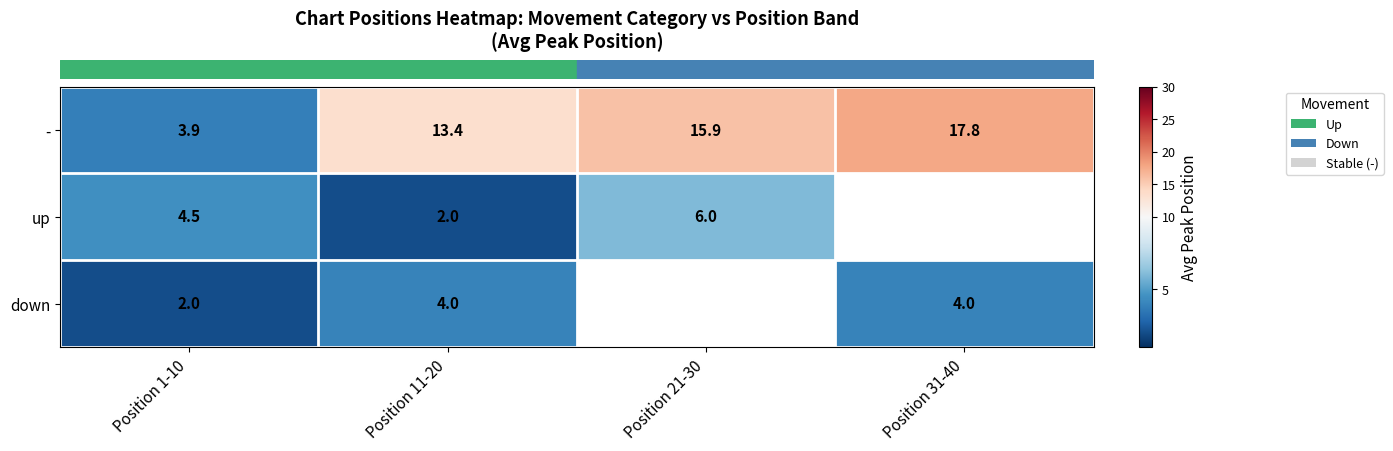

What is the minimum value shown in the chart?

2.0